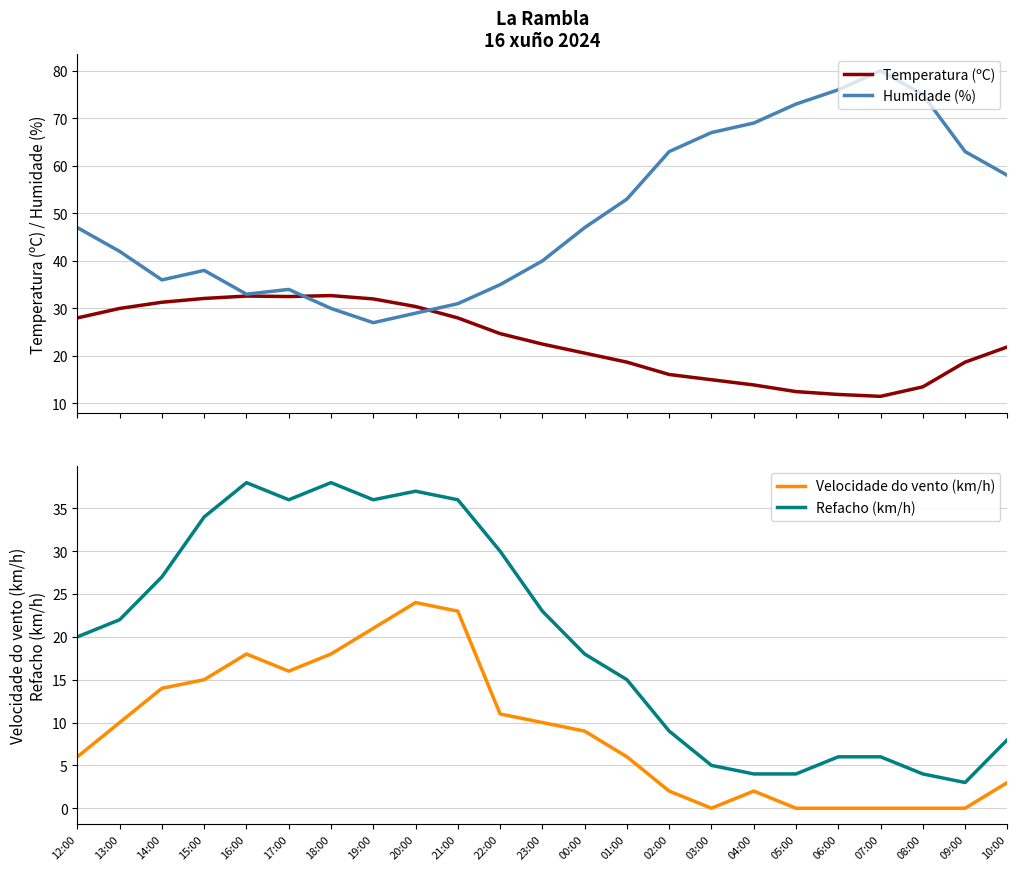

Which series changed the most between 12:00 and 07:00?

Humidade (%)